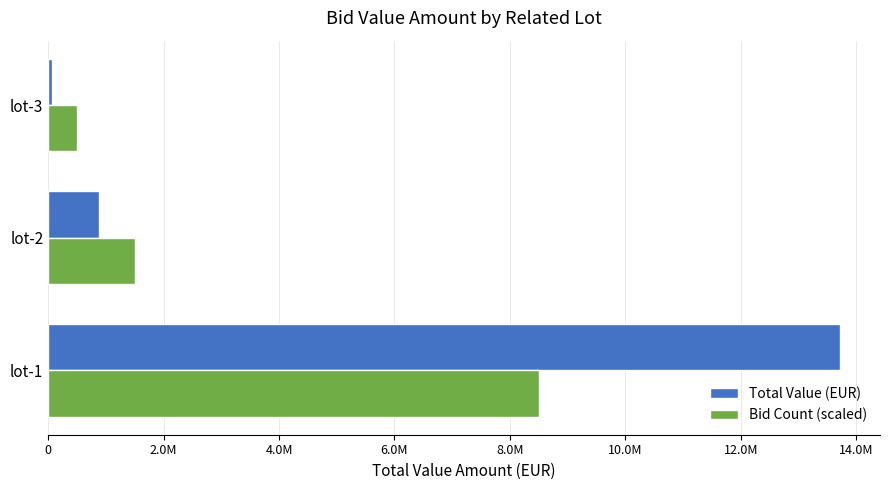

Which series has the largest total across all categories?

Total Value (EUR)